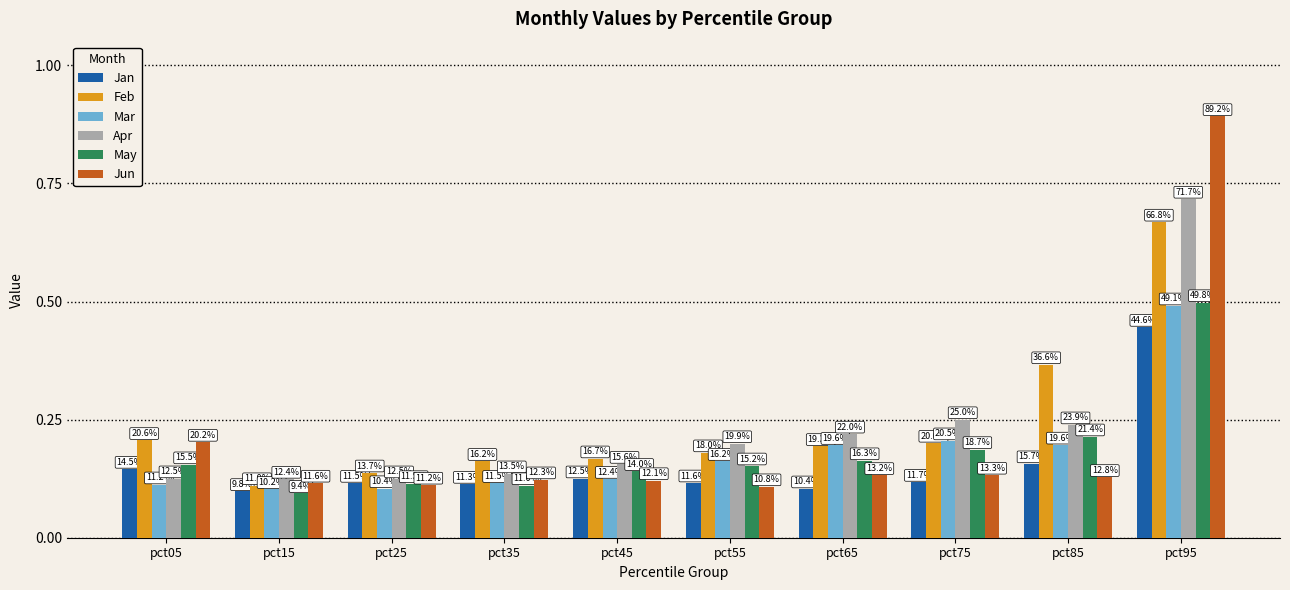

What is the value of the Jan bar at the 7th from the left?

0.1